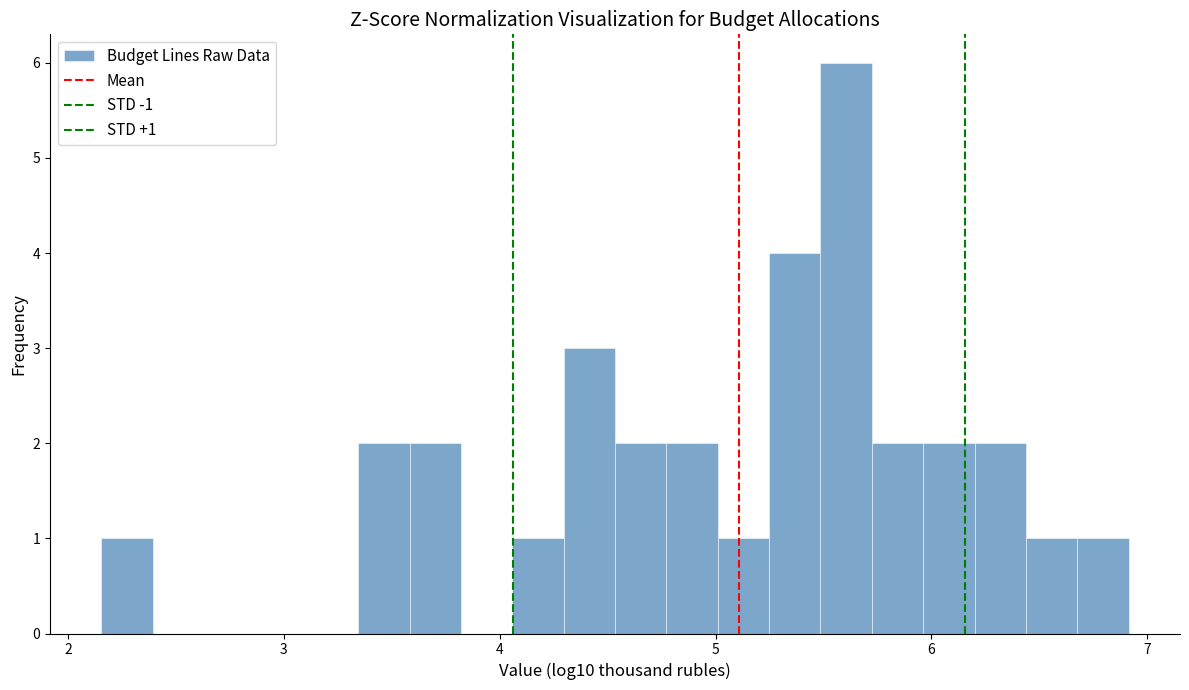

Around what value on the x-axis is the tallest bar? Give the approximate position of its centre, as read against the axis.

5.6